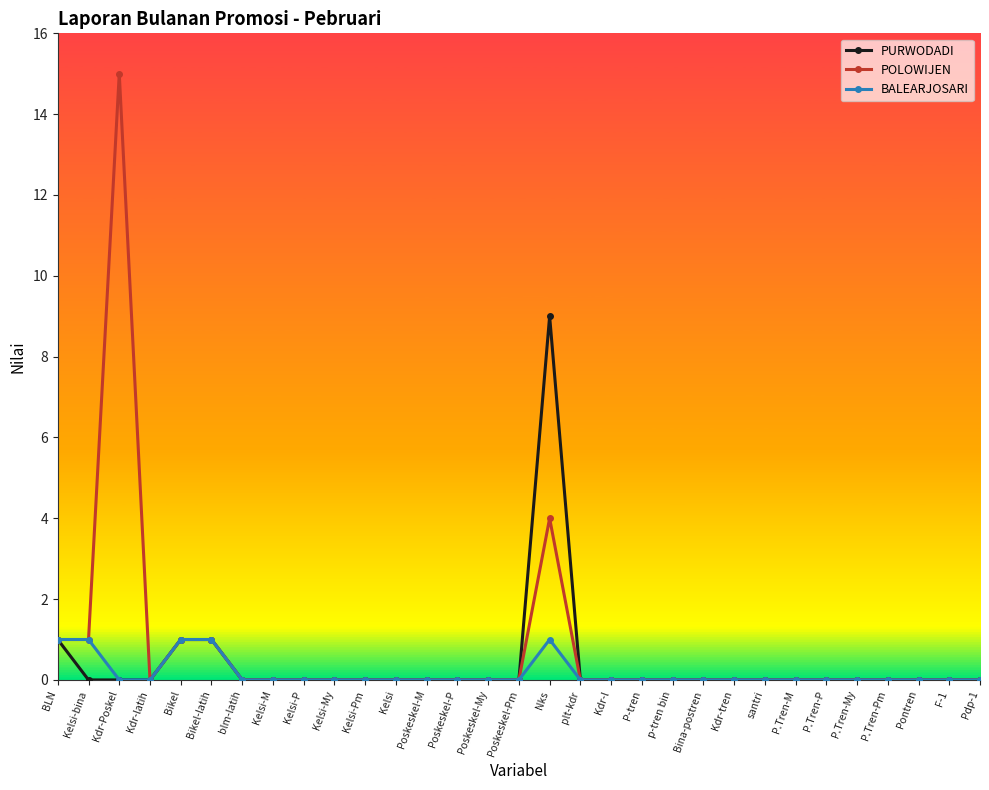

True or false: POLOWIJEN has a value of 6 at Kdr-tren.

False